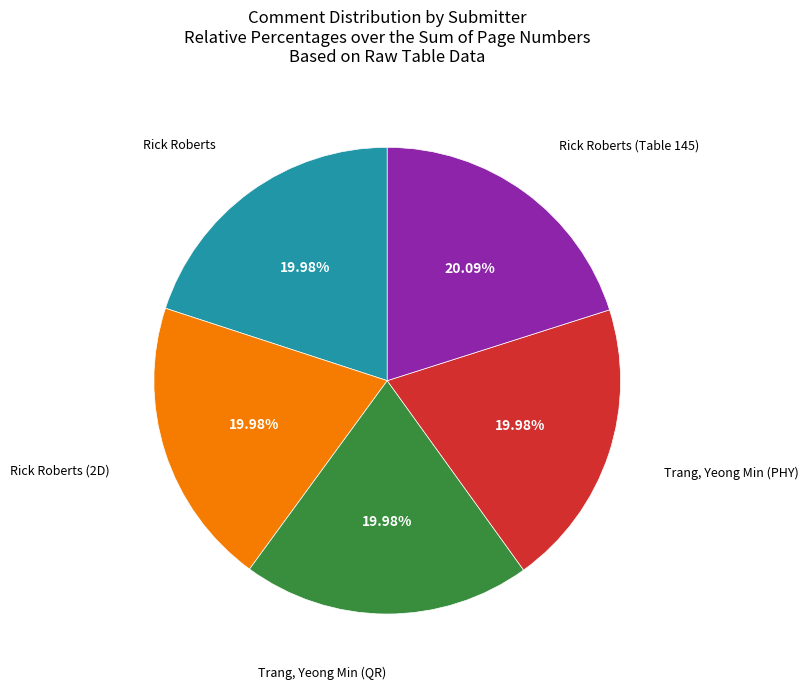

Is there any slice that represents more than half of the pie?

No